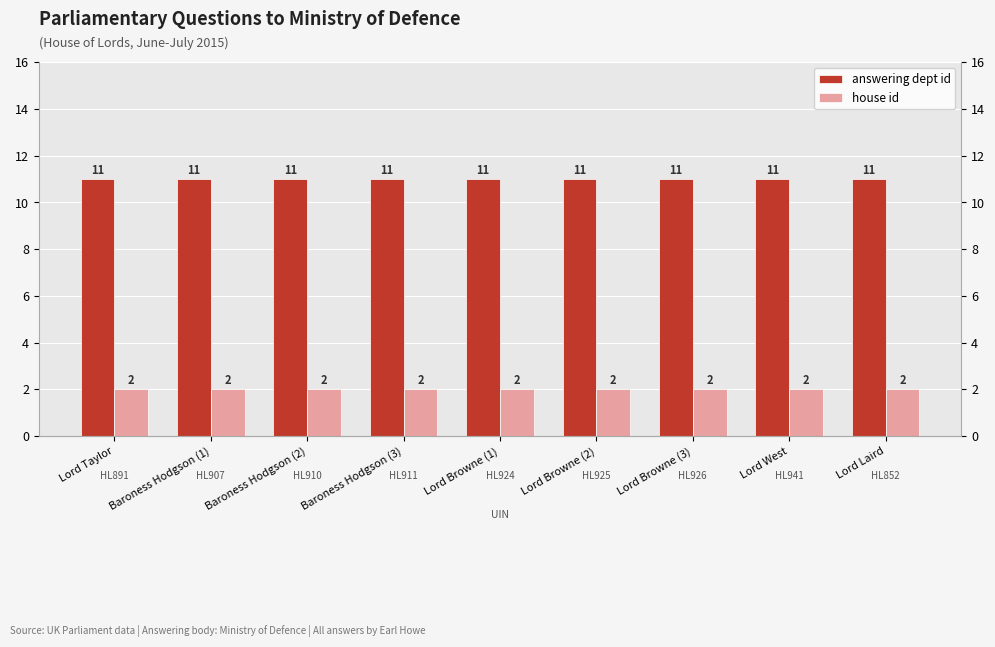

What is the label of the 4th bar from the right?

Lord Browne (2)